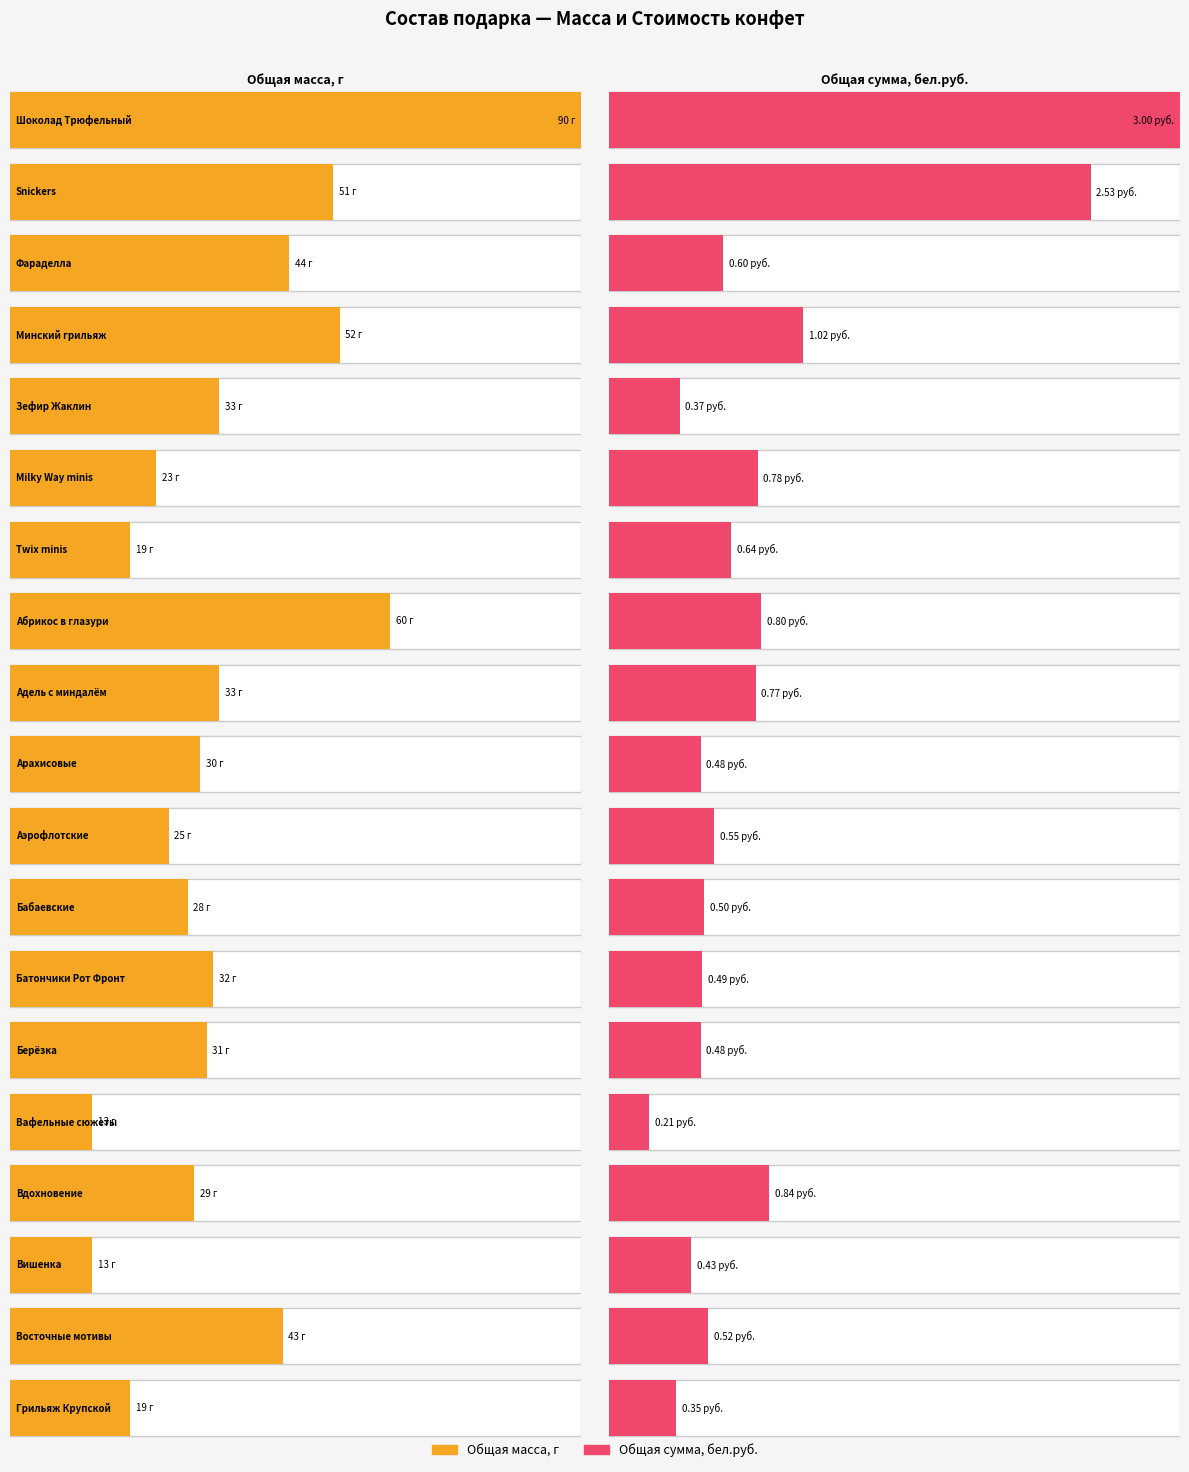

How many values in the Общая масса, г series exceed 31?

9